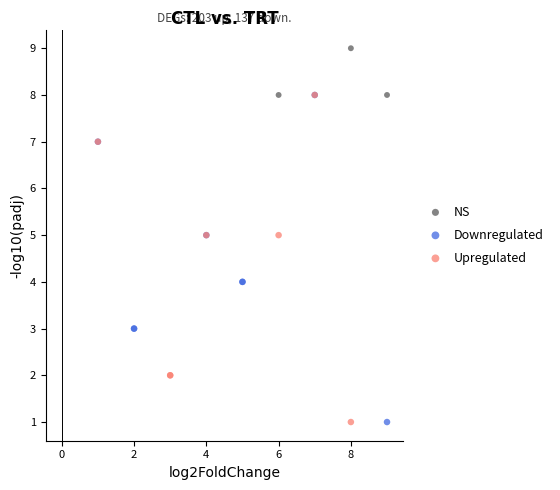

Which series contains the highest Y value?

NS